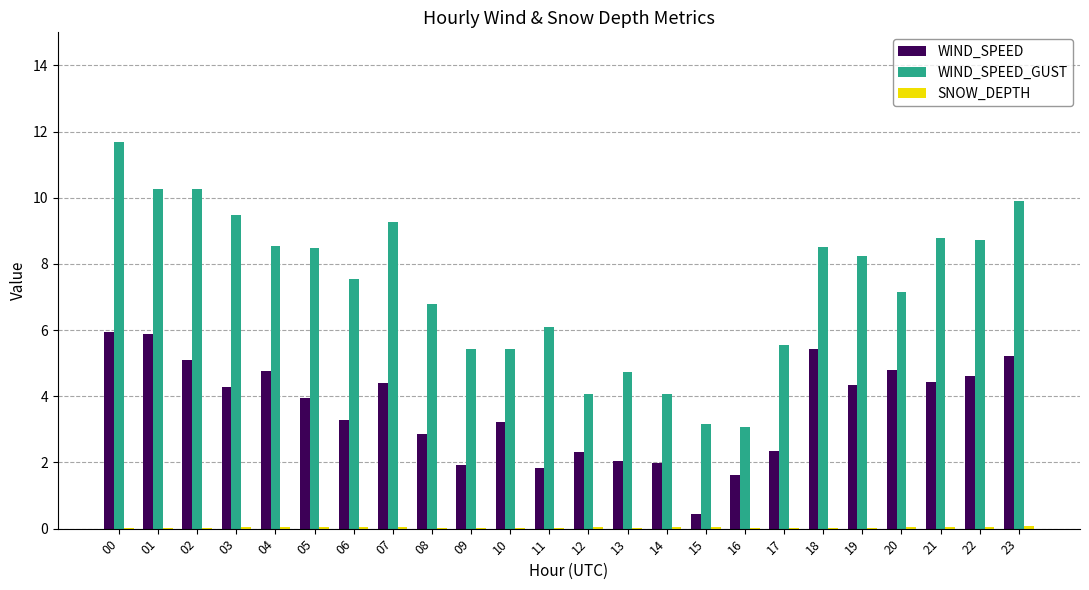

The WIND_SPEED series shows 3.2 at 10. True or false?

True